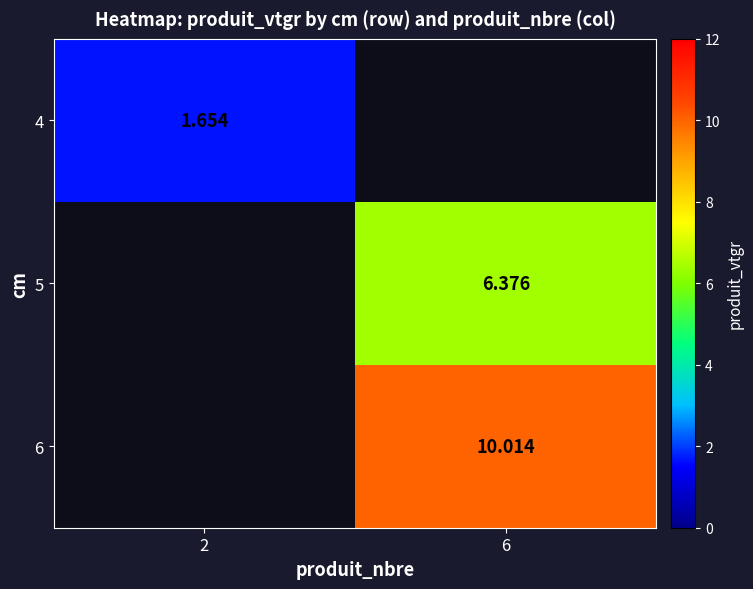

Is the value of 5 at 6 greater than the value of 6 at 6?

No